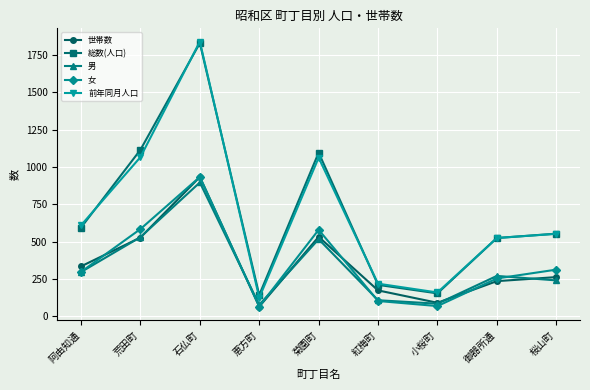

Which category has the highest value in the 男 series?

石仏町